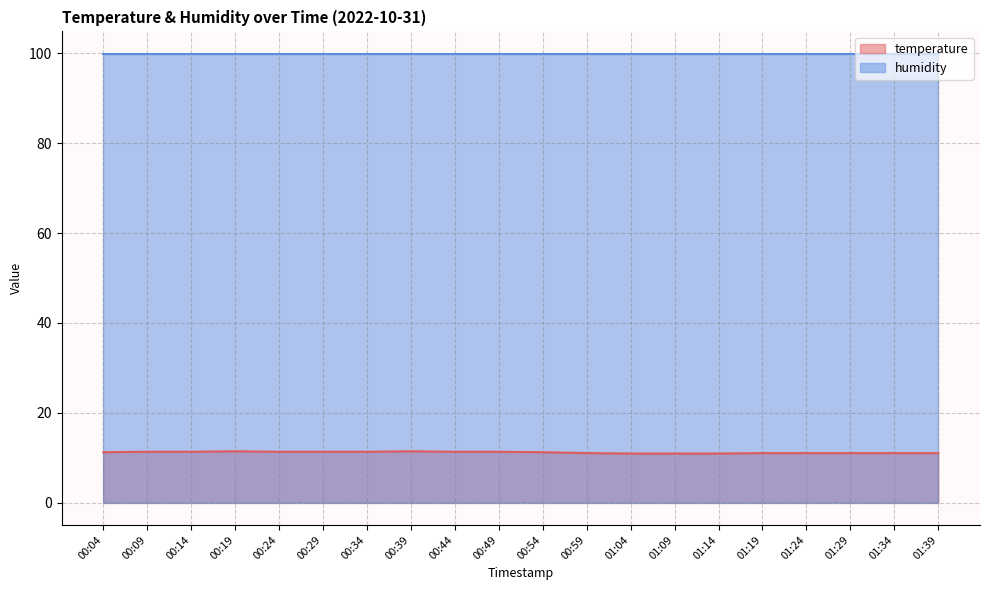

Rank the categories by value from highest to lowest.

00:19, 00:39, 00:09, 00:14, 00:24, 00:29, 00:34, 00:44, 00:49, 00:04, 00:54, 00:59, 01:19, 01:24, 01:29, 01:34, 01:39, 01:04, 01:09, 01:14